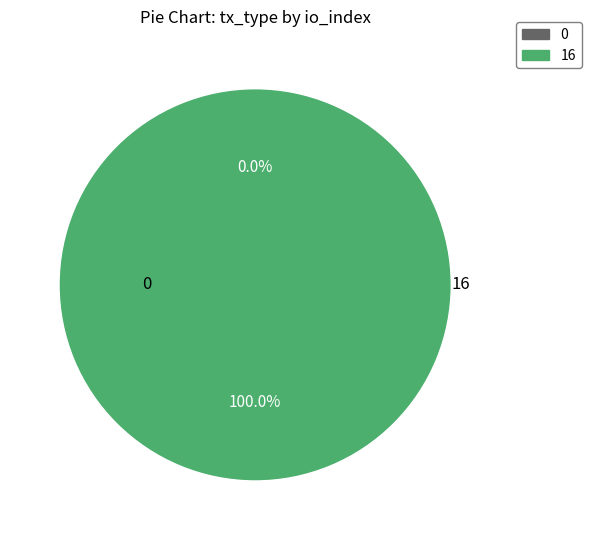

How much of the chart is everything except Ticket (io_index=0)?

100.0%